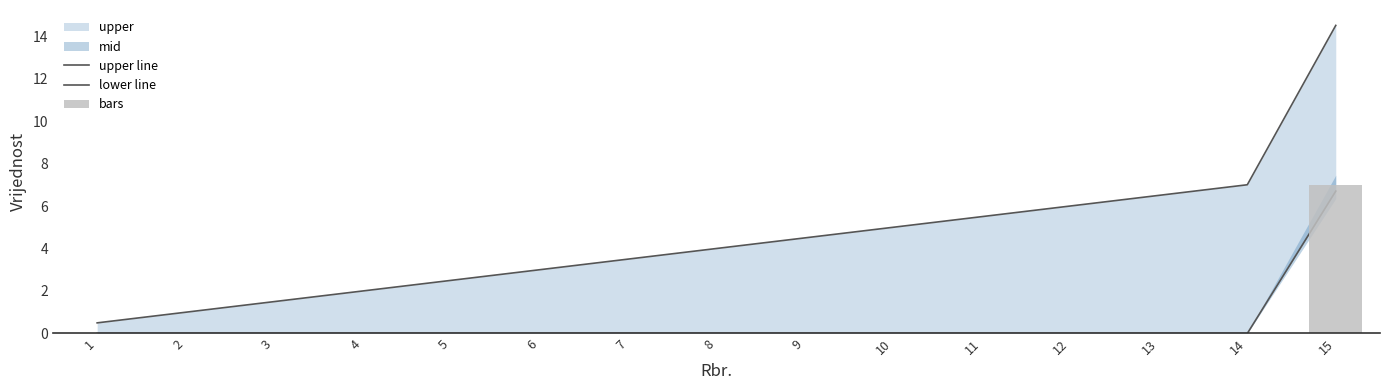

What is the value of the upper line bar at the 7th from the left?

3.5